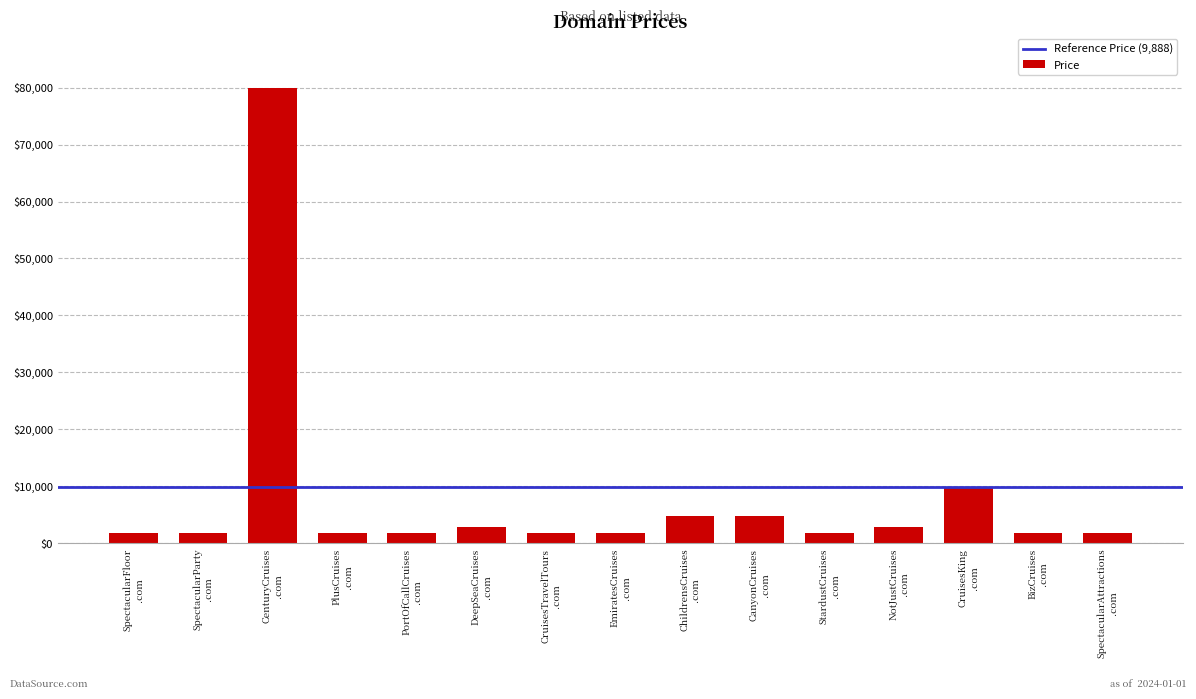

What is the average value?

8155